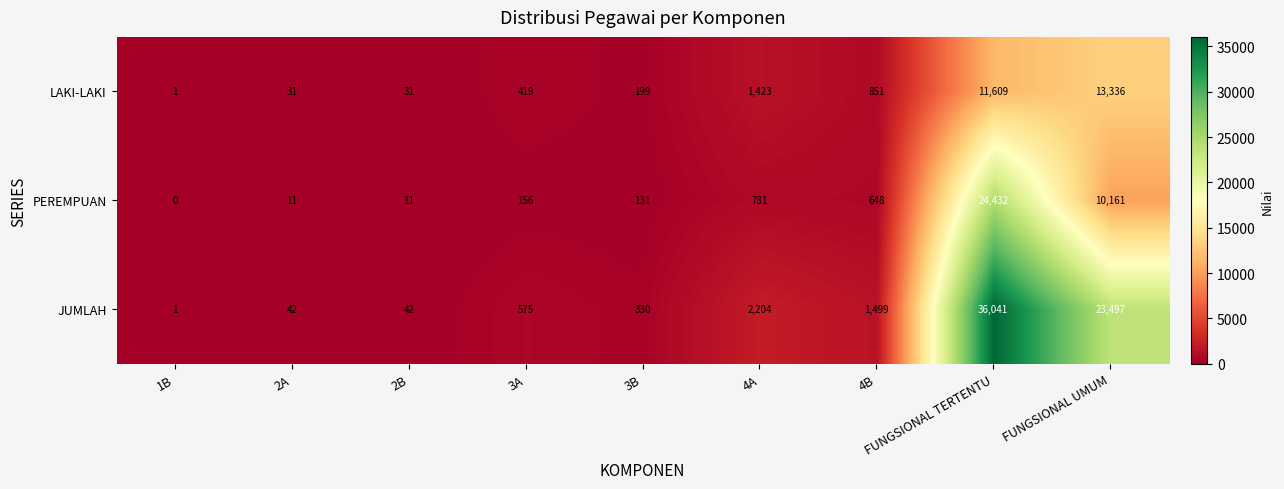

Between 3B and 4A, which series saw the biggest shift?

JUMLAH